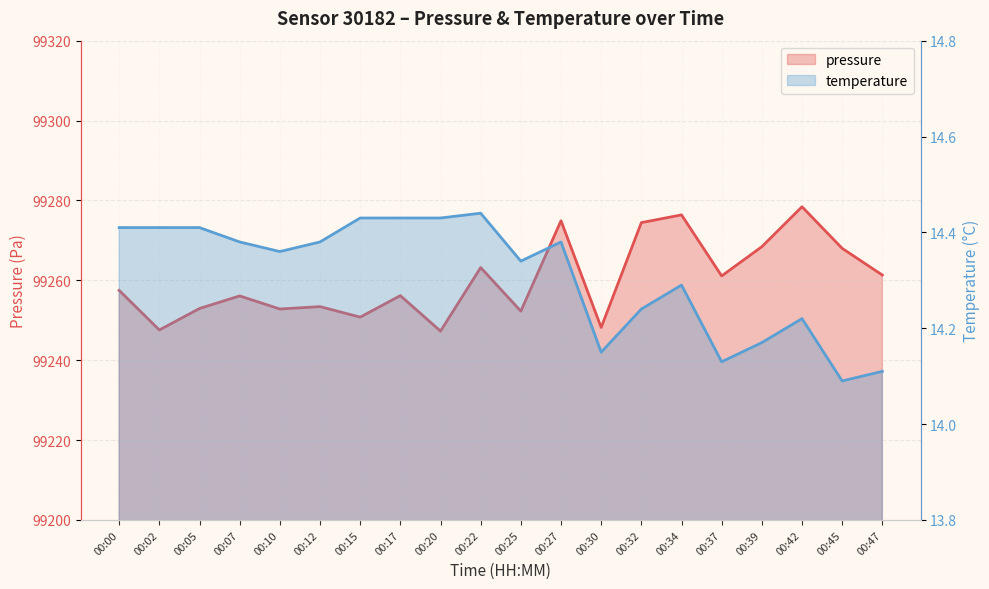

Does the chart have visible grid lines?

Yes